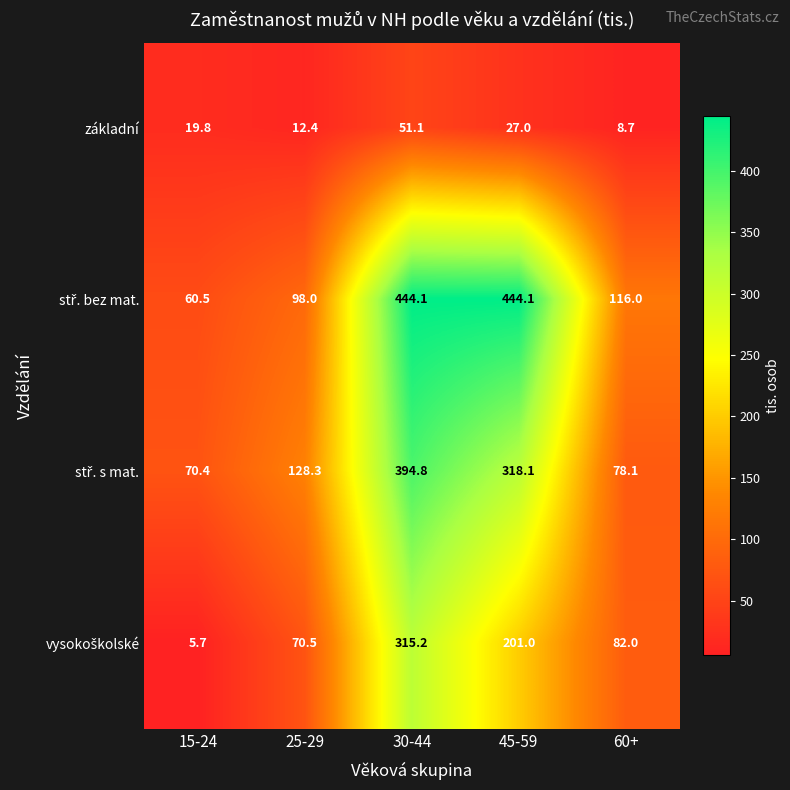

What is the average value of the základní series?

23.8